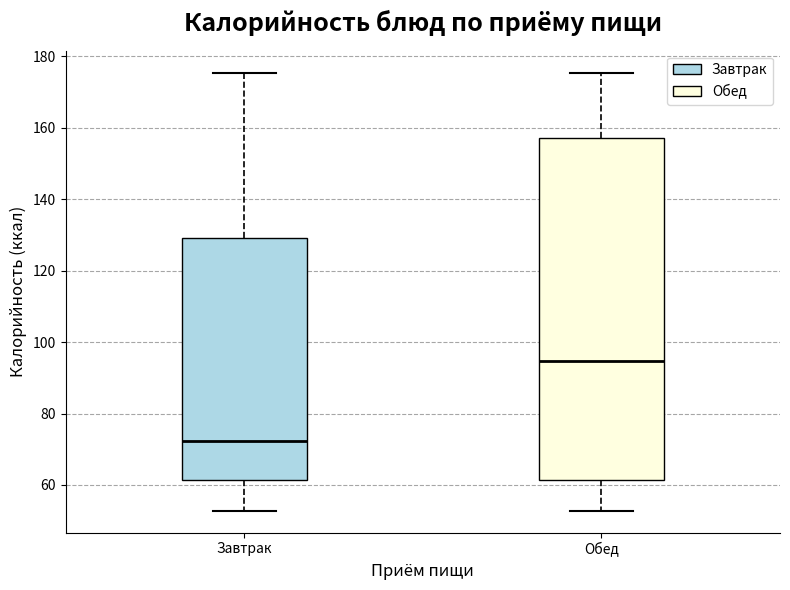

Which box has the lowest median line?

Завтрак